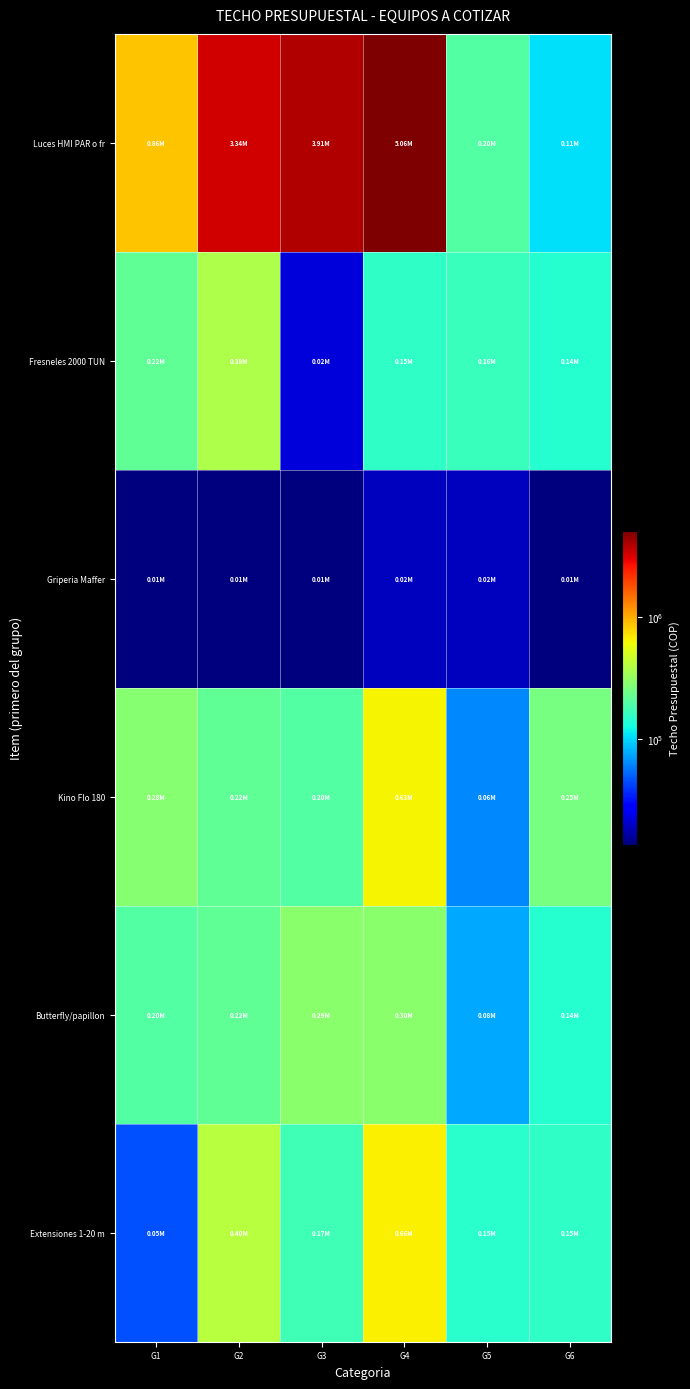

At how many categories does at least one series exceed 2651636?

3